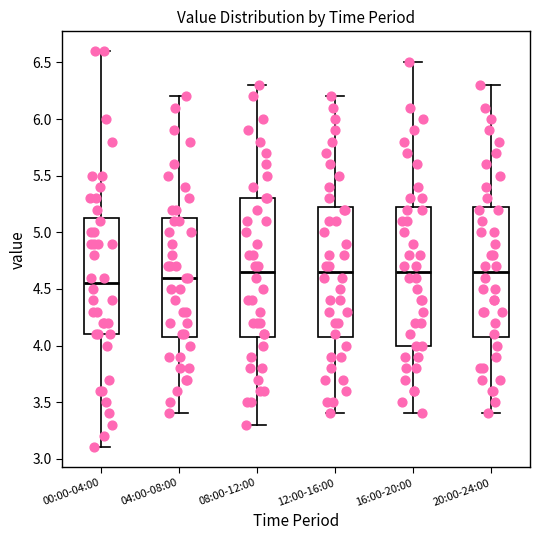

Reading left to right, read every box against the y-axis: the position of its median line, the range the box covers, and the ends of its whiskers. The values are not printed on the chart, so give them approximately, as read against the axis.

00:00-04:00: median 4.55, box 4.10 to 5.15, whiskers 3.10 to 6.60
04:00-08:00: median 4.60, box 4.10 to 5.15, whiskers 3.40 to 6.20
08:00-12:00: median 4.65, box 4.10 to 5.30, whiskers 3.30 to 6.30
12:00-16:00: median 4.65, box 4.10 to 5.25, whiskers 3.40 to 6.20
16:00-20:00: median 4.65, box 4.00 to 5.25, whiskers 3.40 to 6.50
20:00-24:00: median 4.65, box 4.10 to 5.25, whiskers 3.40 to 6.30